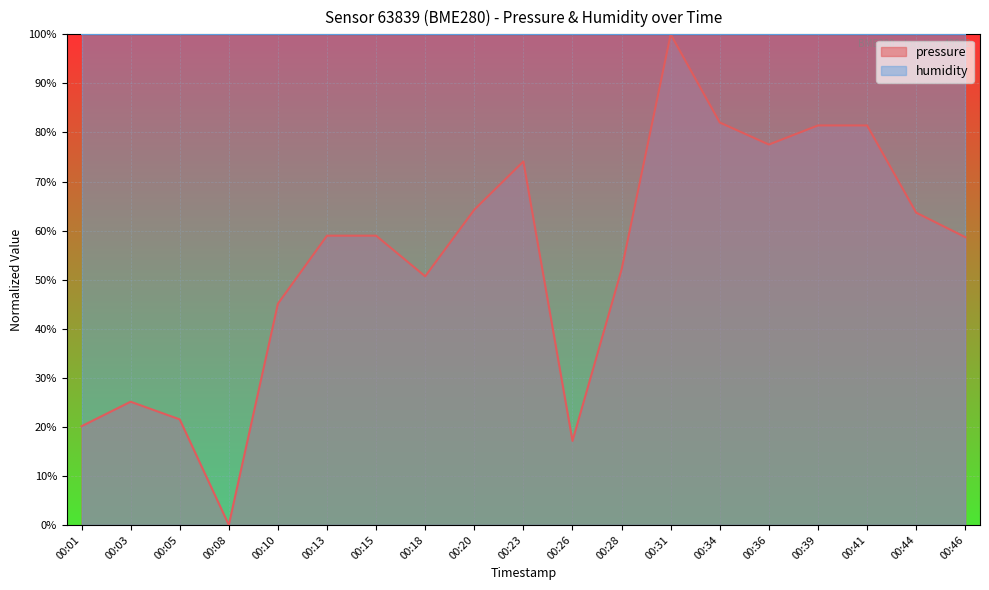

What is the value of the 12th point from the left?

52.1